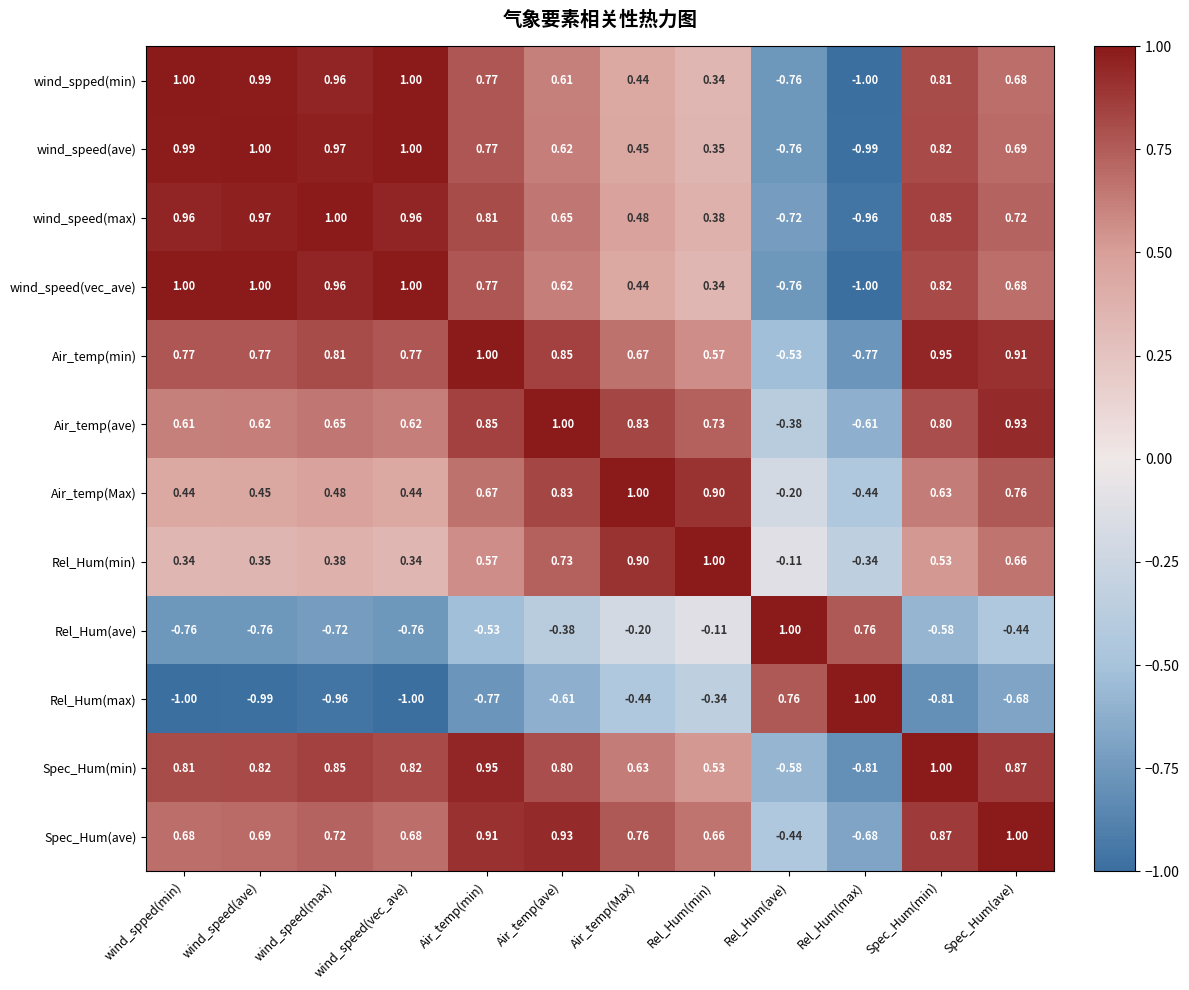

At which label does wind_speed(ave) first exceed 0?

wind_spped(min)